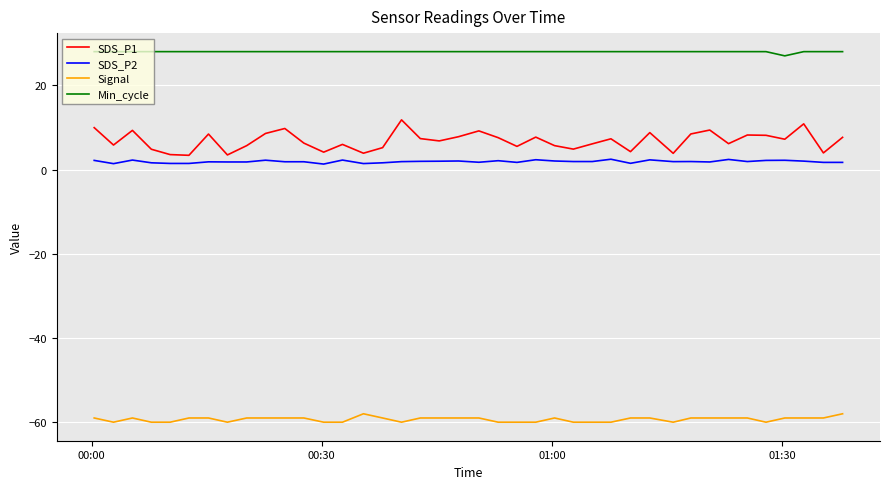

True or false: SDS_P2 and SDS_P1 intersect in this chart.

False